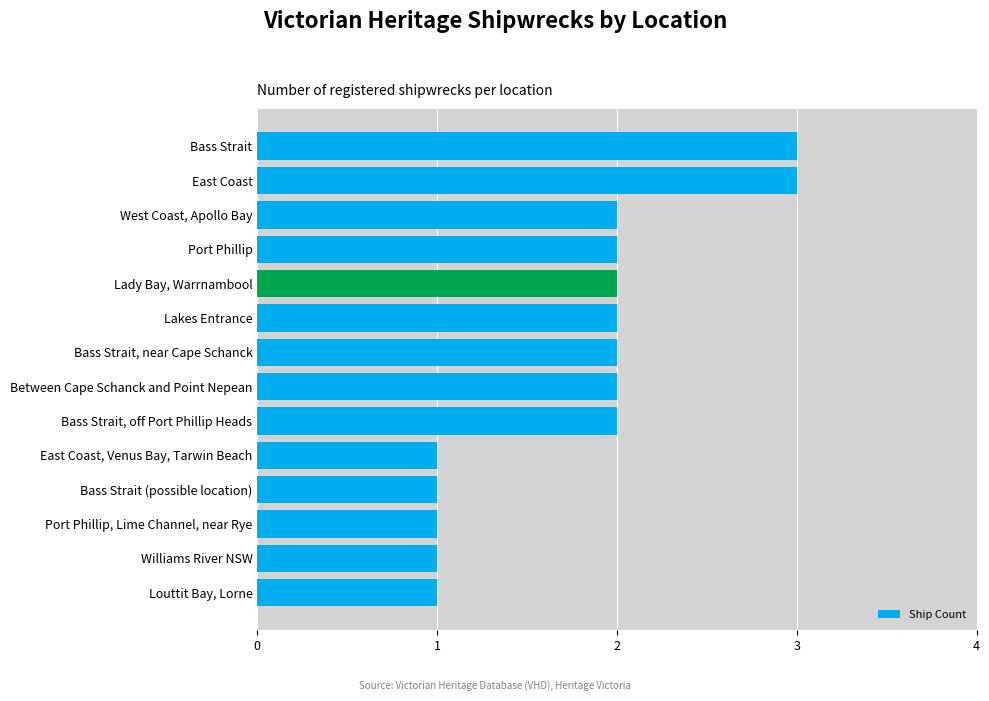

How many values are between 1 and 2?

12